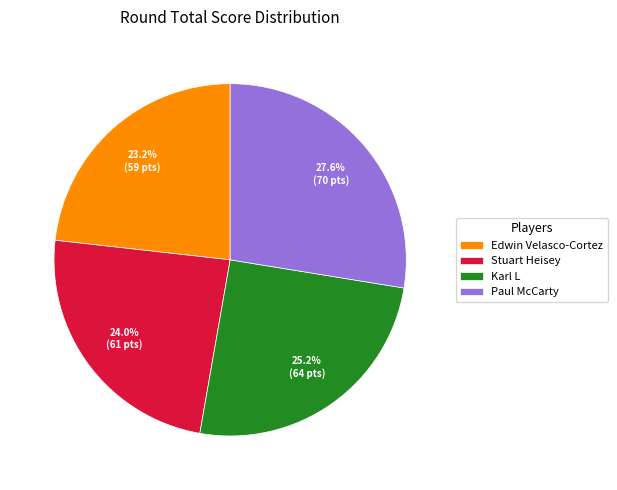

Rank the categories by value from highest to lowest.

Paul McCarty, Karl L, Stuart Heisey, Edwin Velasco-Cortez